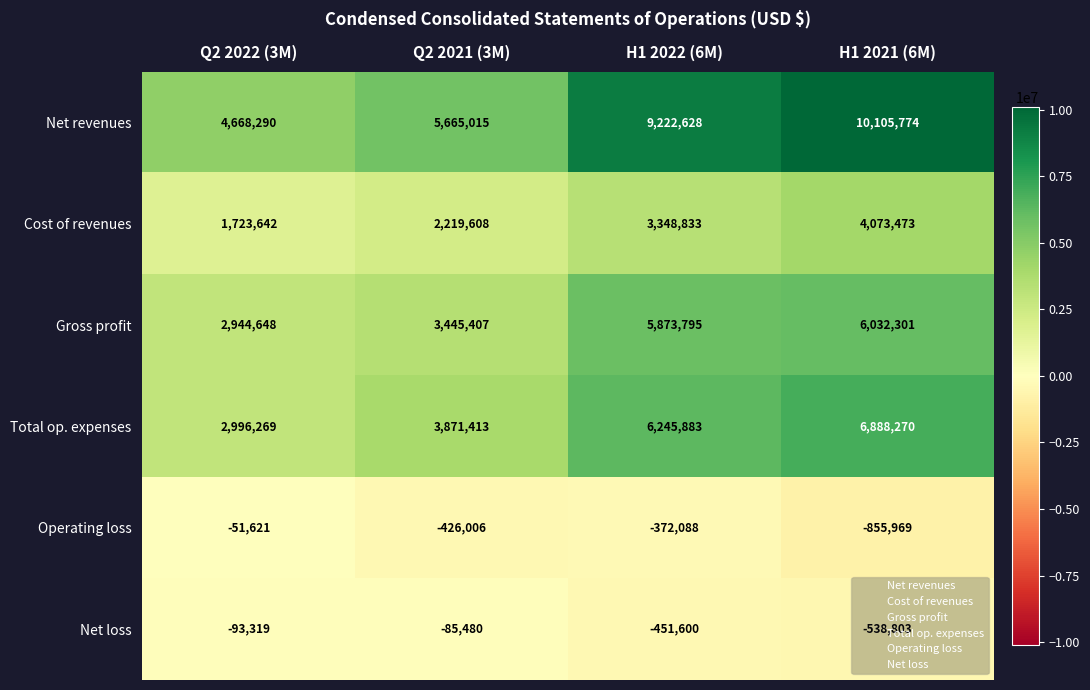

Is the value of Operating loss at Q2 2021 (3M) greater than the value of Gross profit at H1 2022 (6M)?

No